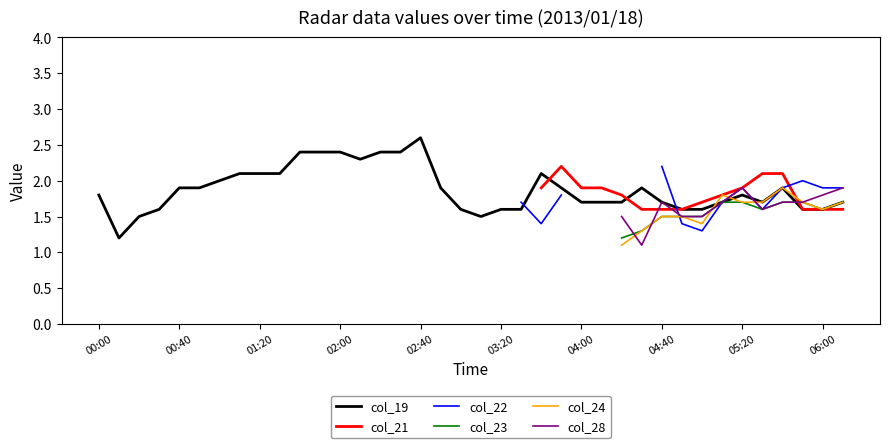

Is it true that col_19 equals 1.6 at 06:00?

True